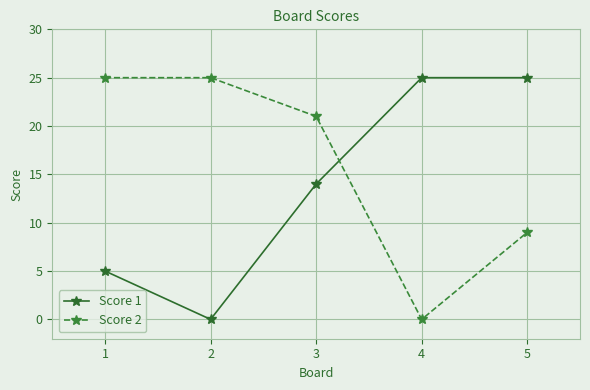

Reading right to left, list all the values displayed in this chart.

Score 1: 25	25	14	0	5
Score 2: 9	0	21	25	25